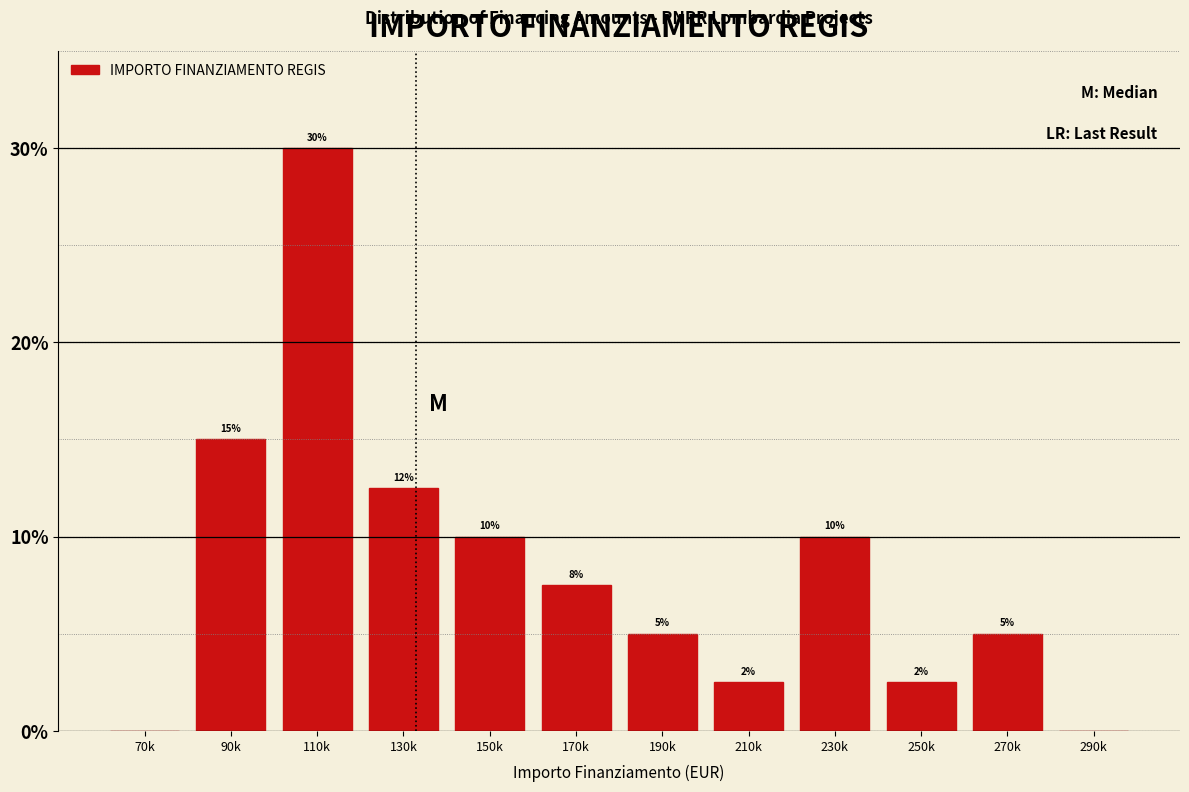

True or false: the data shows 1.9 at 270k.

False